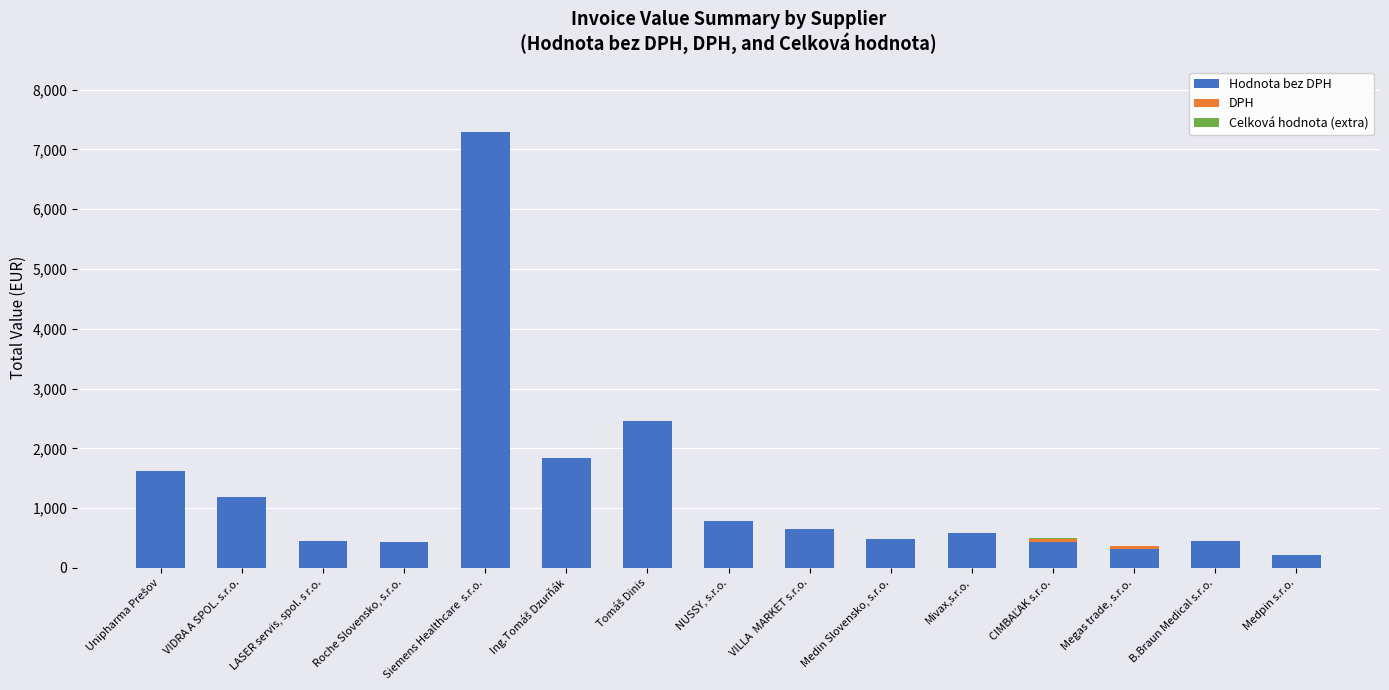

How many distinct data groups are displayed?

3